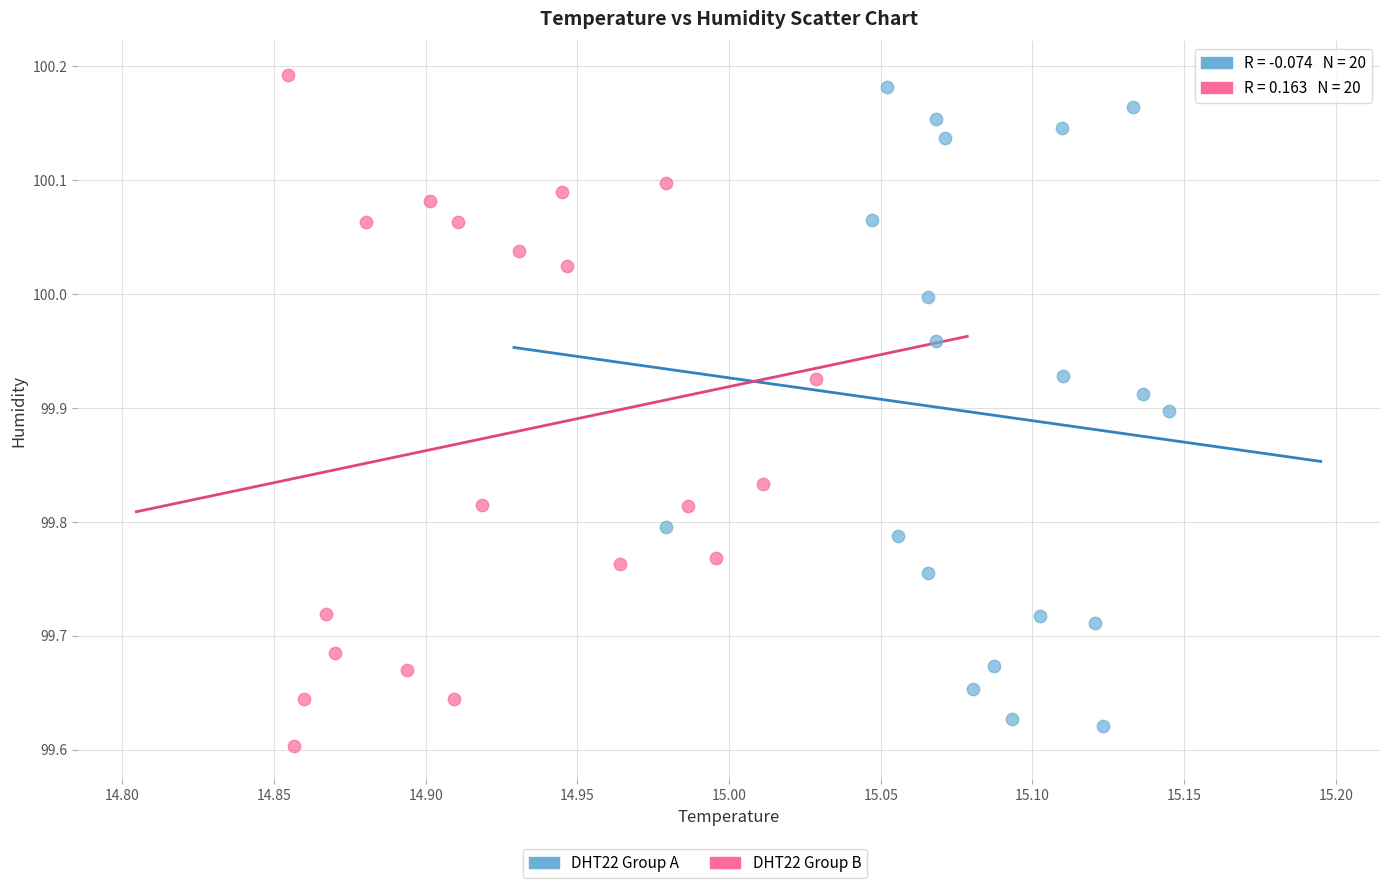

Which series has the widest spread of Y values?

DHT22 Group B